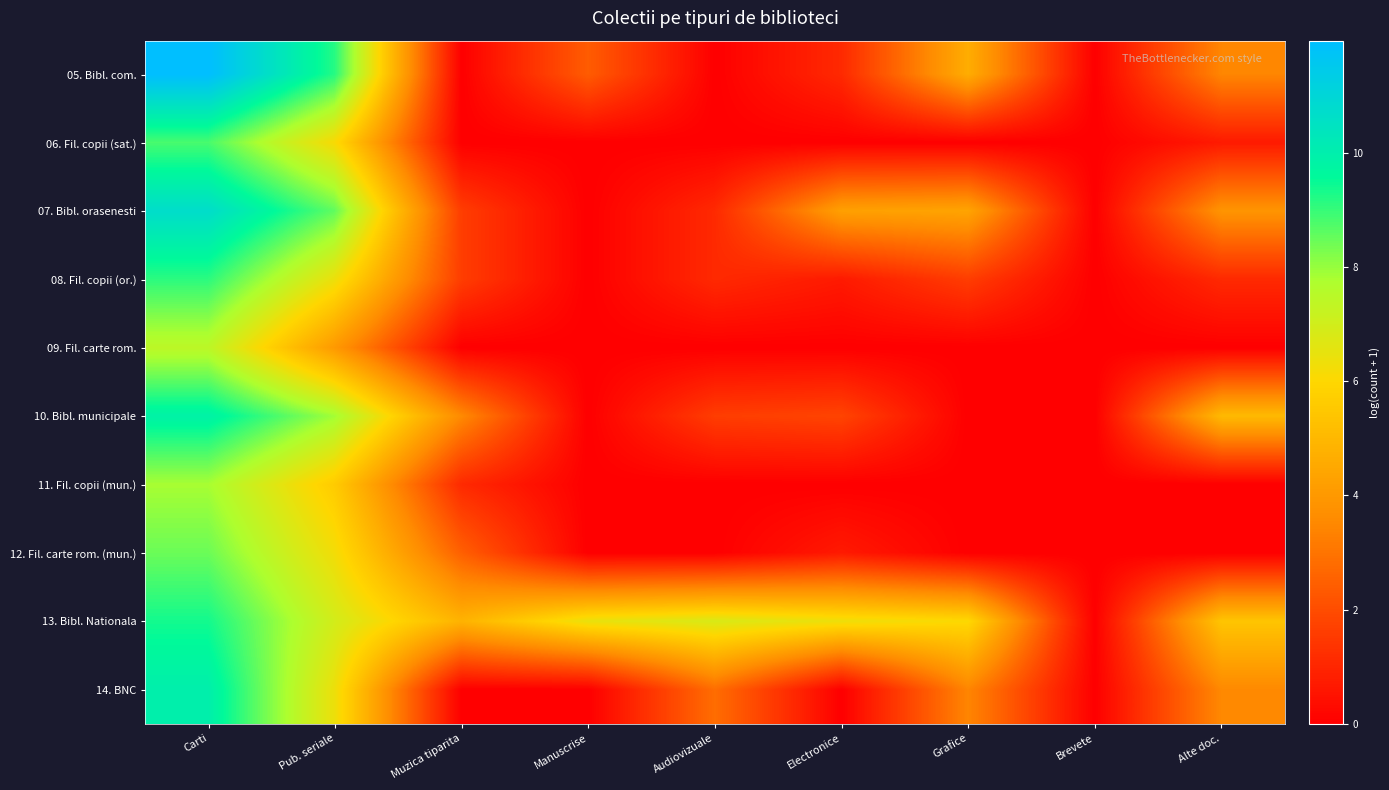

Which label corresponds to the largest value in the chart?

Carti